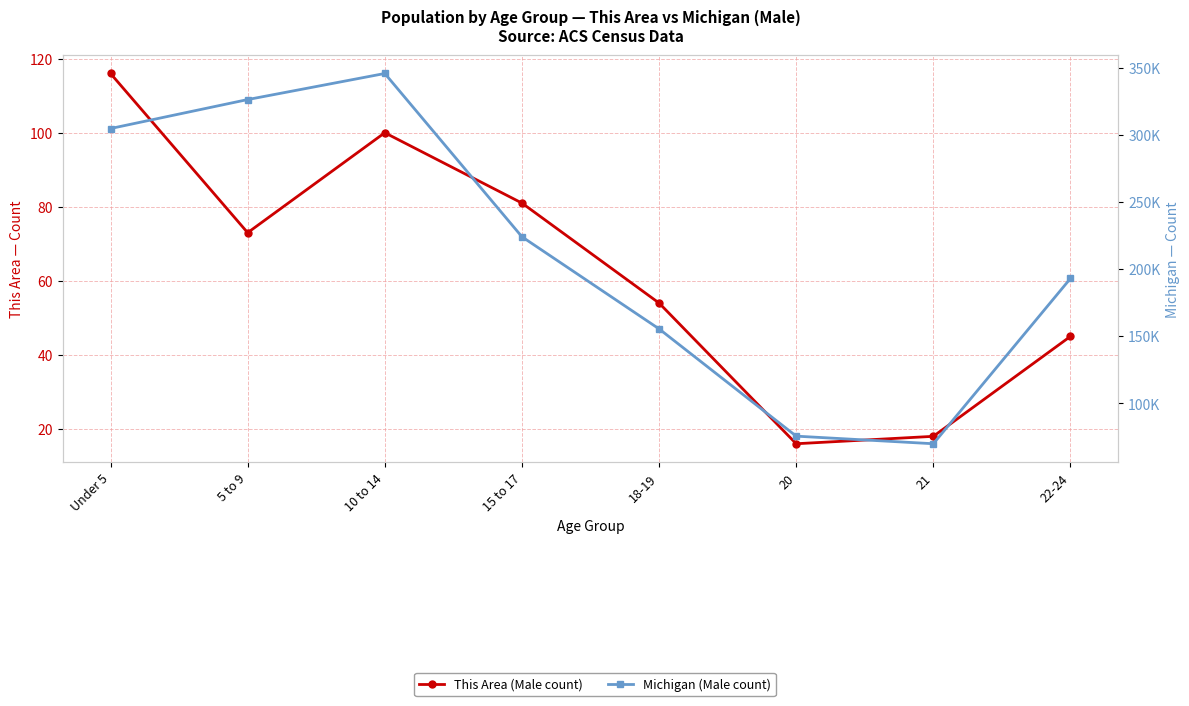

Which series has the largest total across all categories?

Michigan (Male count)